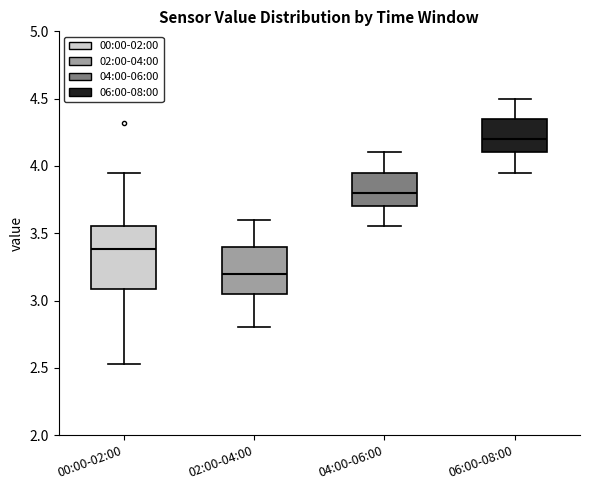

Reading left to right, read every box against the y-axis: the position of its median line, the range the box covers, and the ends of its whiskers. The values are not printed on the chart, so give them approximately, as read against the axis.

00:00-02:00: median 3.40, box 3.10 to 3.55, whiskers 2.55 to 3.95
02:00-04:00: median 3.20, box 3.05 to 3.40, whiskers 2.80 to 3.60
04:00-06:00: median 3.80, box 3.70 to 3.95, whiskers 3.55 to 4.10
06:00-08:00: median 4.20, box 4.10 to 4.35, whiskers 3.95 to 4.50